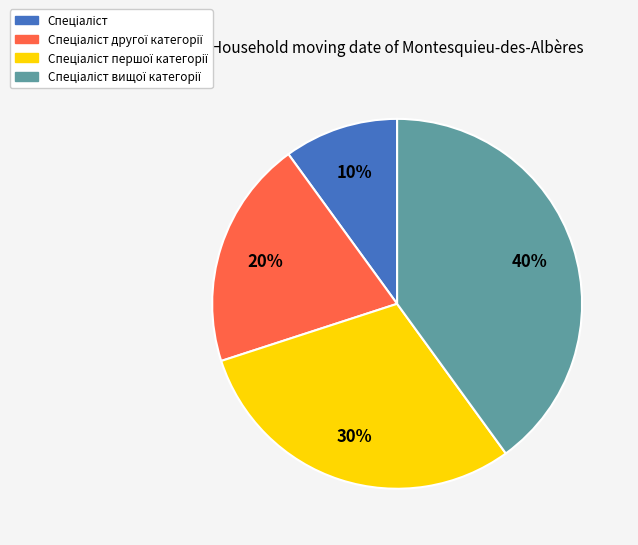

Does any single category account for the majority?

No